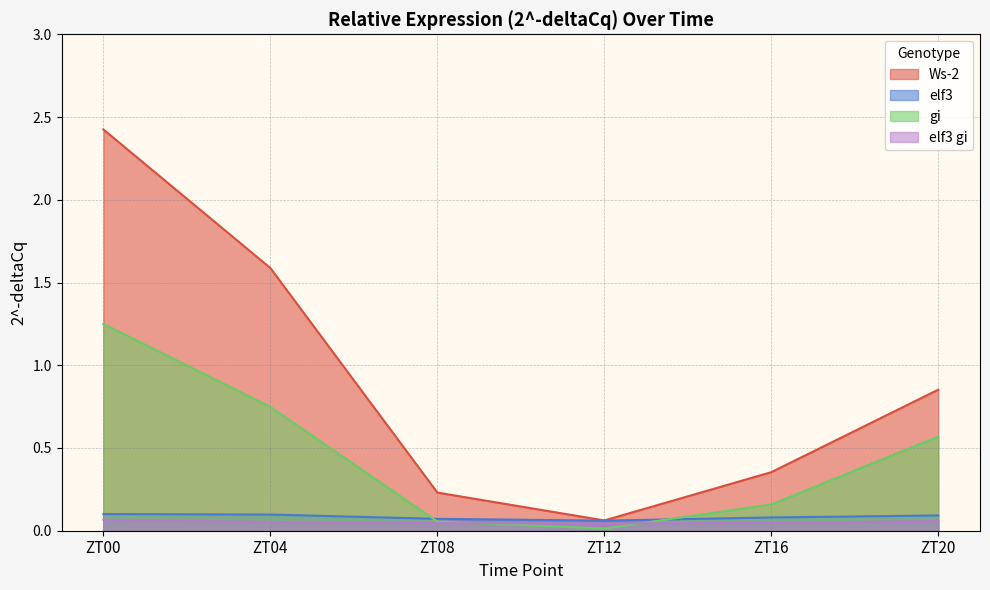

Count the elf3 values in the range 0 to 1.

6